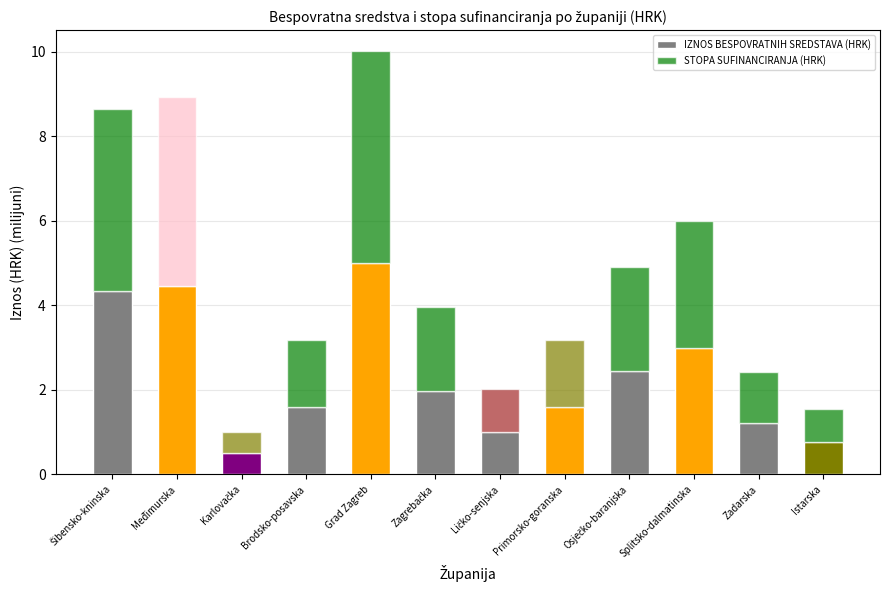

How many categories are shown in the chart?

12